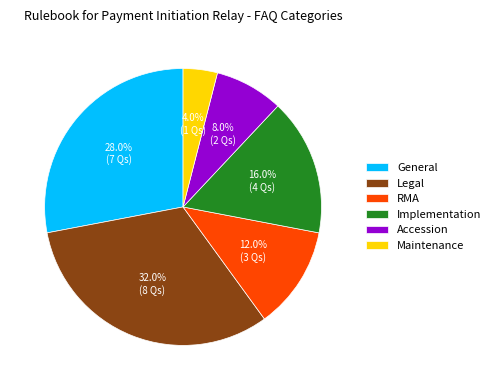

True or false: RMA accounts for 12% of the total.

True